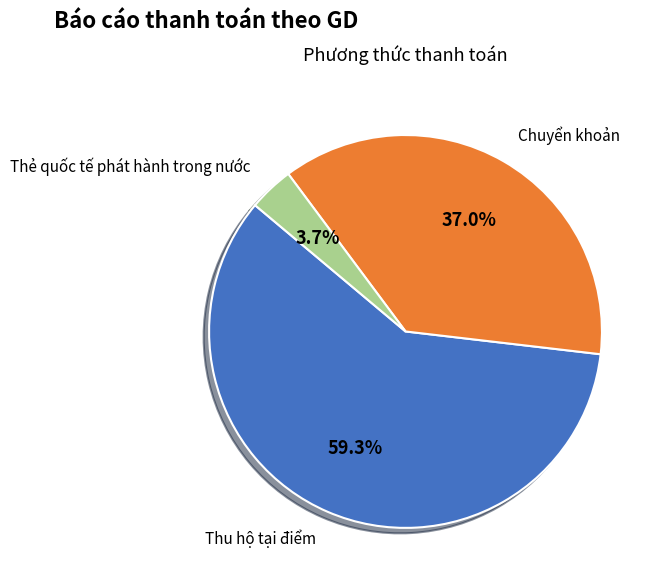

Between Chuyển khoản and Thu hộ tại điểm, which is larger?

Thu hộ tại điểm